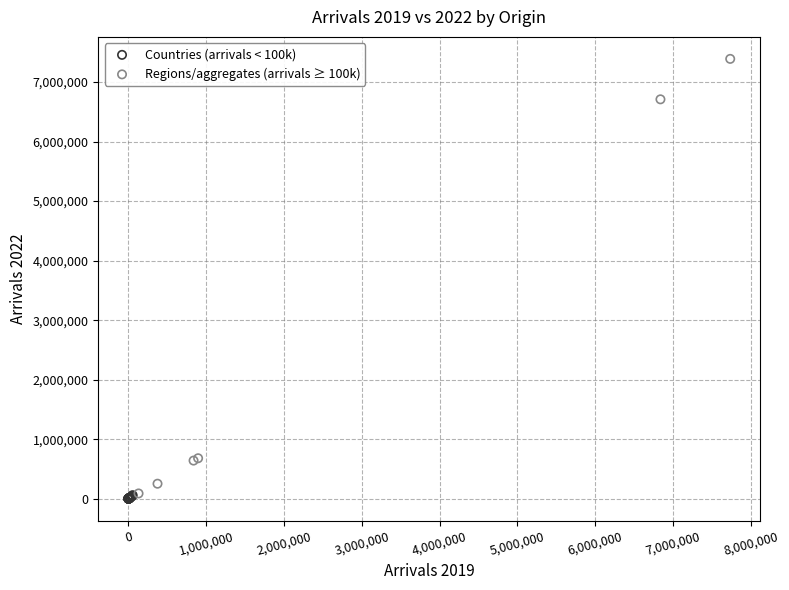

Which series has the widest spread of Y values?

Regions/aggregates (arrivals ≥ 100k)